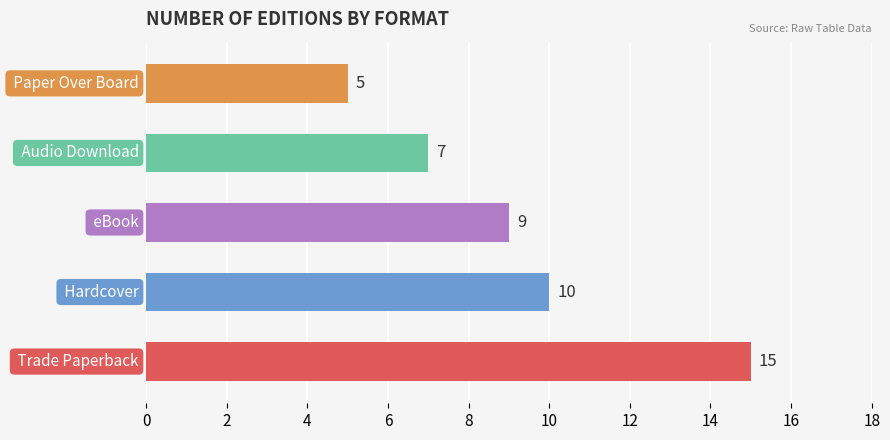

How many values are between 7 and 10?

3